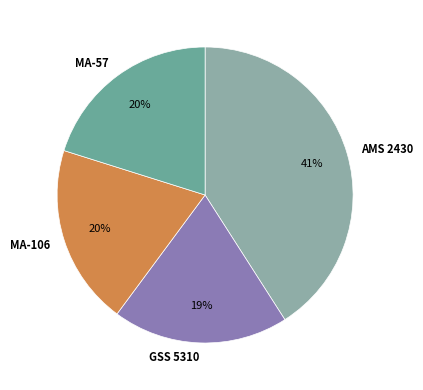

What is the largest slice in the pie chart?

AMS 2430